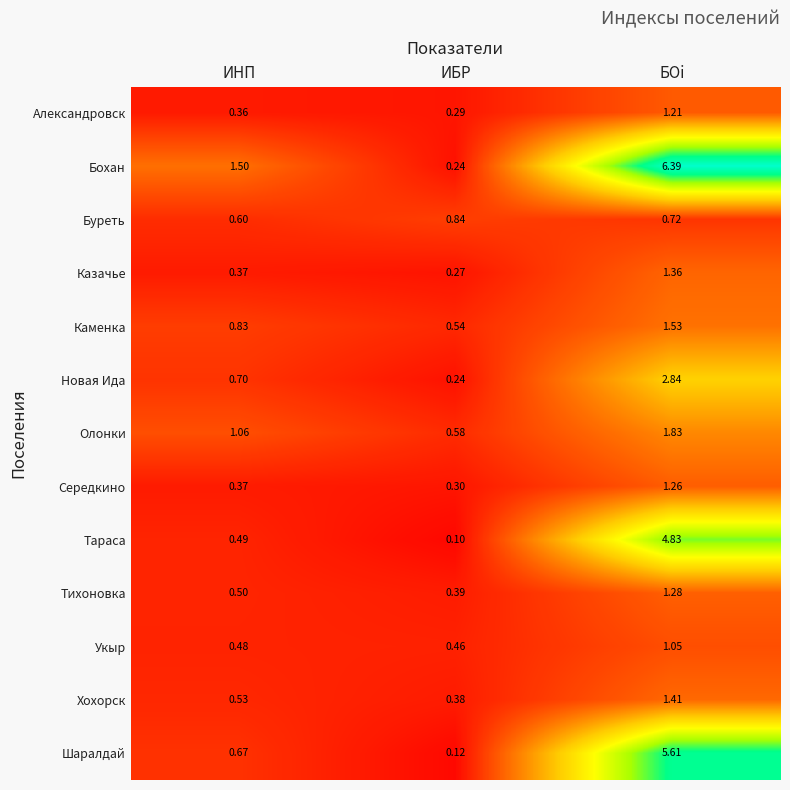

Which series changed the most between ИНП and БОi?

Шаралдай